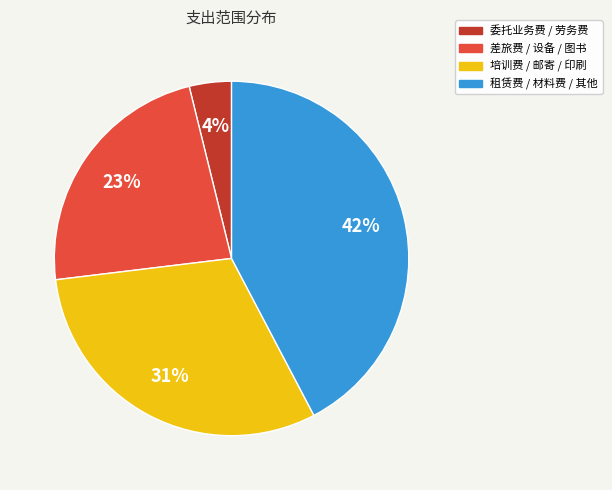

To the nearest percent, what is the difference between the largest and smallest slice percentages?

38%